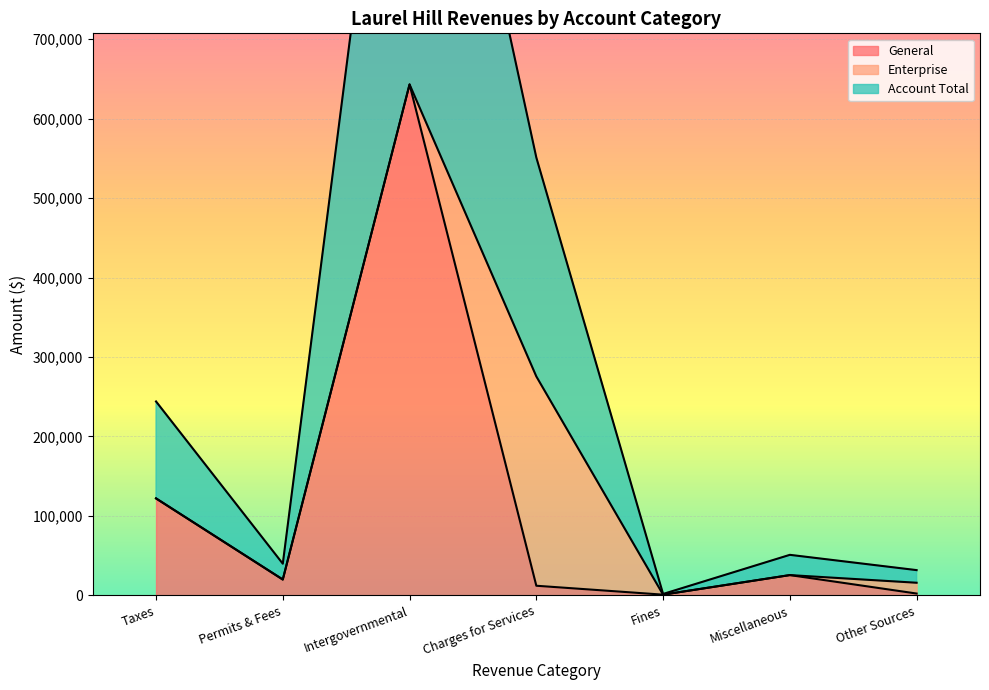

The General series shows 419650 at Intergovernmental. True or false?

False